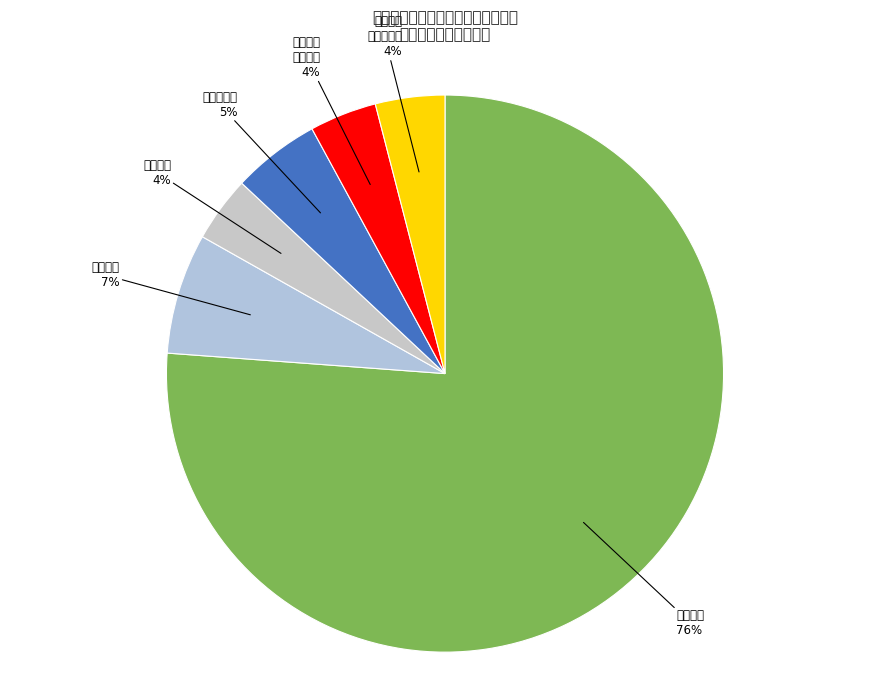

How many segments does this pie chart have?

6